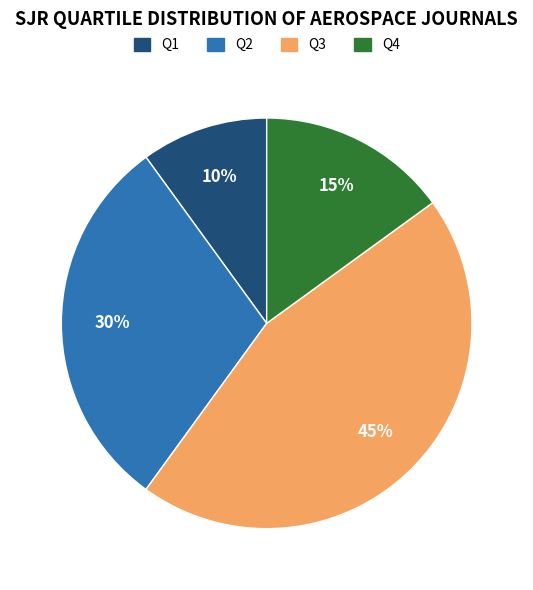

To the nearest percent, what is the average slice percentage?

25%